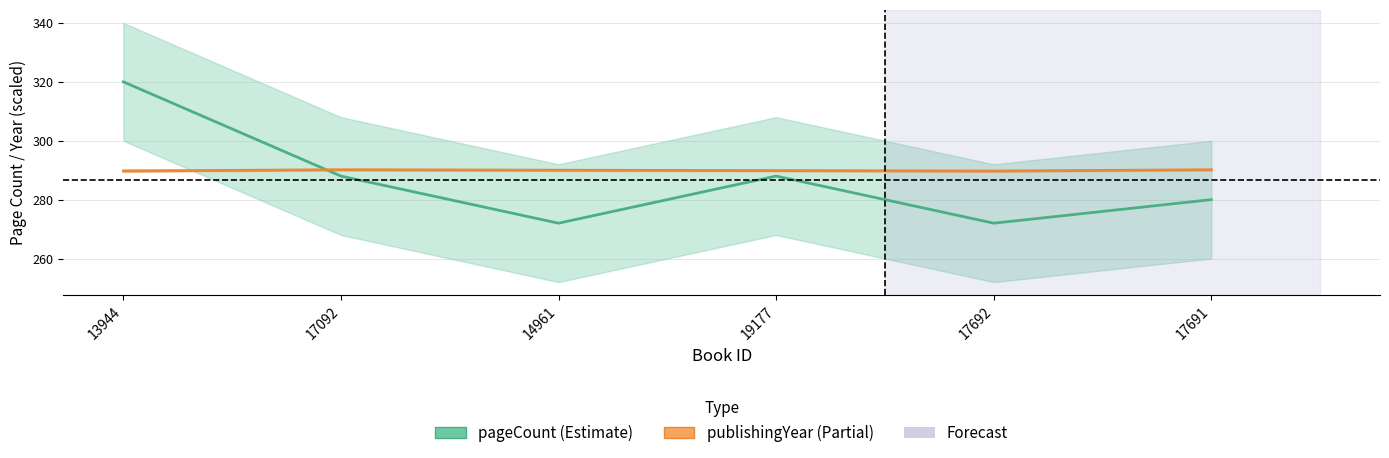

Does the chart display data point markers on the line(s)?

No